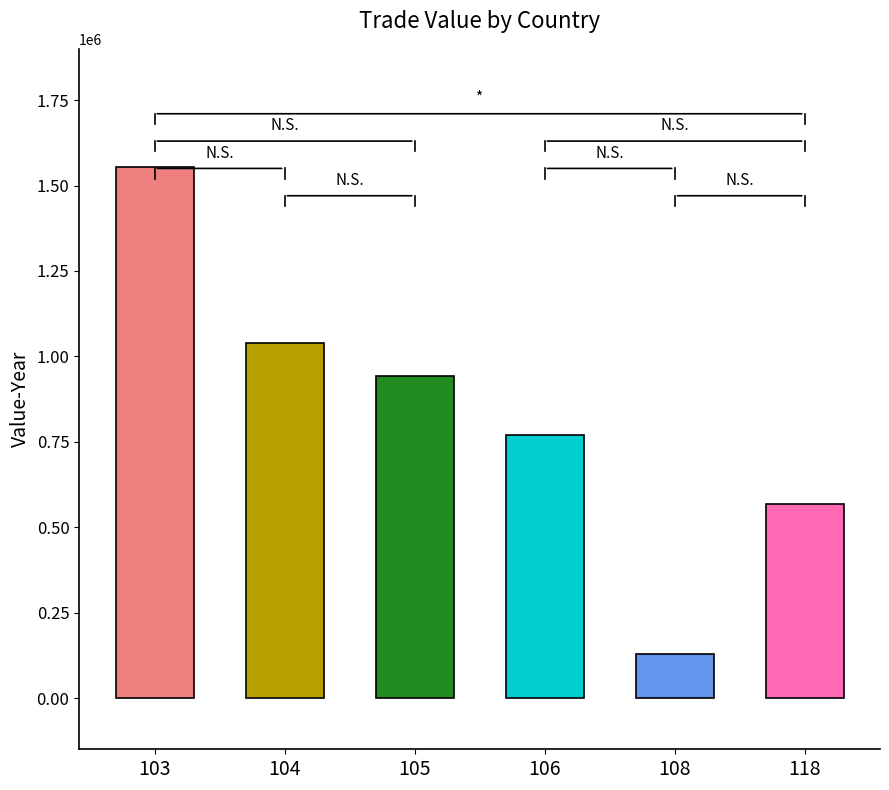

At how many categories does at least one series exceed 700734?

4